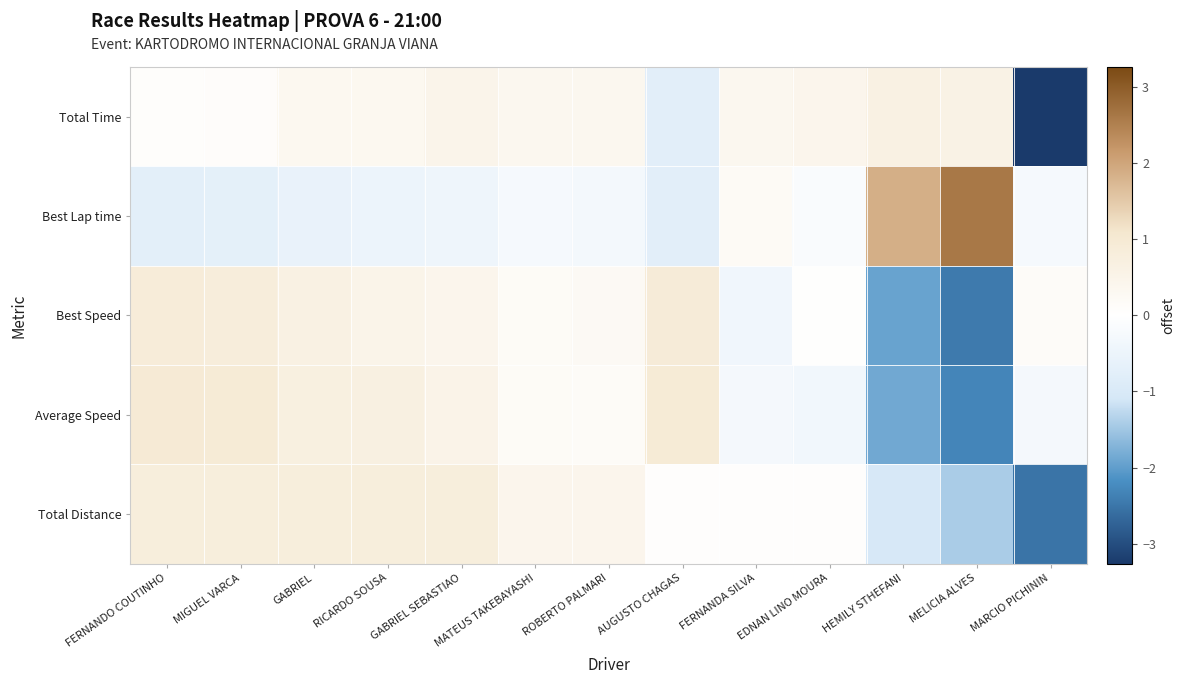

Reading left to right, list all the values displayed in this chart.

Total Time: FERNANDO COUTINHO=0.1	MIGUEL VARCA=0.1	GABRIEL=0.3	RICARDO SOUSA=0.3	GABRIEL SEBASTIAO=0.5	MATEUS TAKEBAYASHI=0.4	ROBERTO PALMARI=0.4	AUGUSTO CHAGAS=-0.8	FERNANDA SILVA=0.4	EDNAN LINO MOURA=0.4	HEMILY STHEFANI=0.6	MELICIA ALVES=0.6	MARCIO PICHININ=-3.3
Best Lap time: FERNANDO COUTINHO=-0.7	MIGUEL VARCA=-0.7	GABRIEL=-0.6	RICARDO SOUSA=-0.5	GABRIEL SEBASTIAO=-0.4	MATEUS TAKEBAYASHI=-0.3	ROBERTO PALMARI=-0.3	AUGUSTO CHAGAS=-0.8	FERNANDA SILVA=0.2	EDNAN LINO MOURA=-0.1	HEMILY STHEFANI=1.9	MELICIA ALVES=2.6	MARCIO PICHININ=-0.2
Best Speed: FERNANDO COUTINHO=0.9	MIGUEL VARCA=0.8	GABRIEL=0.6	RICARDO SOUSA=0.5	GABRIEL SEBASTIAO=0.4	MATEUS TAKEBAYASHI=0.2	ROBERTO PALMARI=0.3	AUGUSTO CHAGAS=0.9	FERNANDA SILVA=-0.4	EDNAN LINO MOURA=0.0	HEMILY STHEFANI=-1.9	MELICIA ALVES=-2.4	MARCIO PICHININ=0.2
Average Speed: FERNANDO COUTINHO=0.9	MIGUEL VARCA=0.9	GABRIEL=0.7	RICARDO SOUSA=0.7	GABRIEL SEBASTIAO=0.5	MATEUS TAKEBAYASHI=0.2	ROBERTO PALMARI=0.2	AUGUSTO CHAGAS=0.9	FERNANDA SILVA=-0.3	EDNAN LINO MOURA=-0.4	HEMILY STHEFANI=-1.9	MELICIA ALVES=-2.3	MARCIO PICHININ=-0.3
Total Distance: FERNANDO COUTINHO=0.8	MIGUEL VARCA=0.8	GABRIEL=0.8	RICARDO SOUSA=0.8	GABRIEL SEBASTIAO=0.8	MATEUS TAKEBAYASHI=0.4	ROBERTO PALMARI=0.4	AUGUSTO CHAGAS=0.1	FERNANDA SILVA=0.1	EDNAN LINO MOURA=0.1	HEMILY STHEFANI=-1.0	MELICIA ALVES=-1.4	MARCIO PICHININ=-2.5